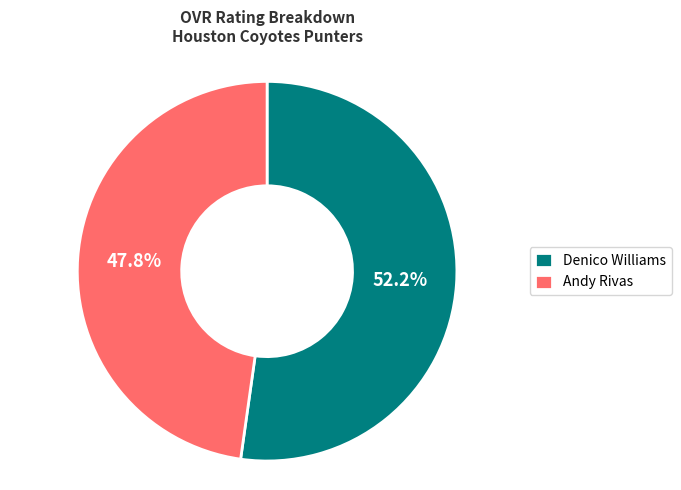

Which slice represents more than half of the pie?

Denico Williams